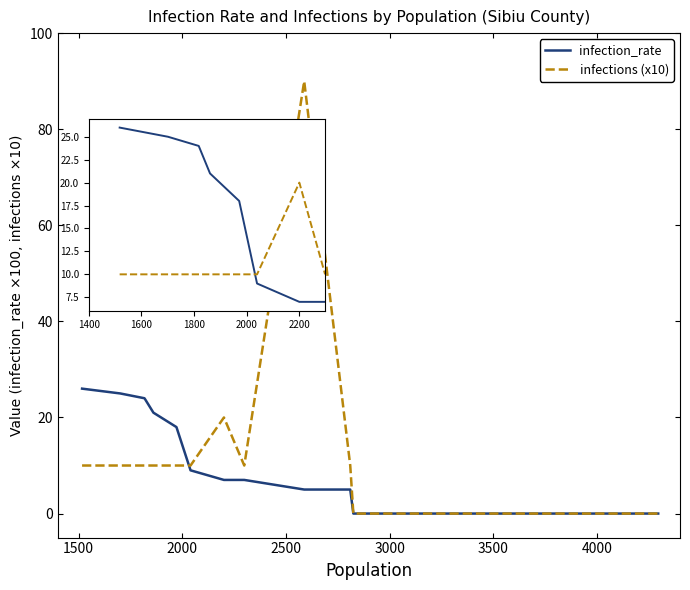

What is the highest value of the infections (x10) series?

90.0